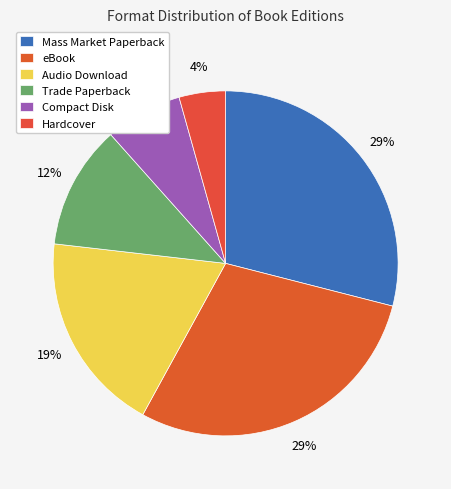

To the nearest percent, what portion does Hardcover represent?

4%